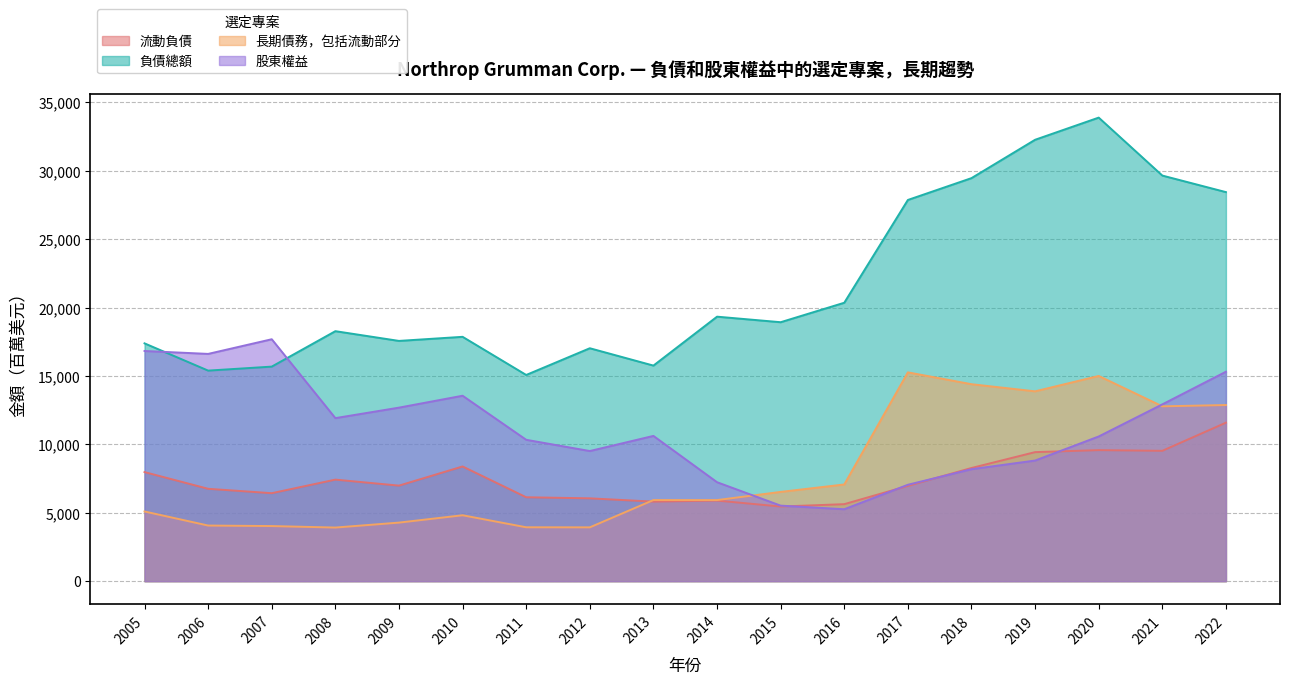

At which category does the chart reach its minimum across all series?

2008